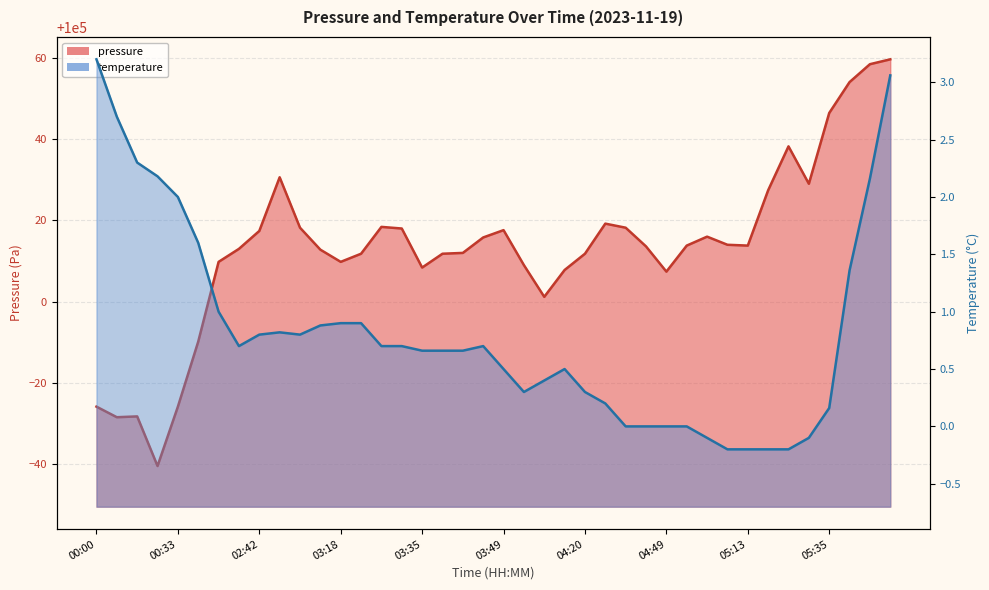

At which category does the chart reach its peak across all series?

05:48